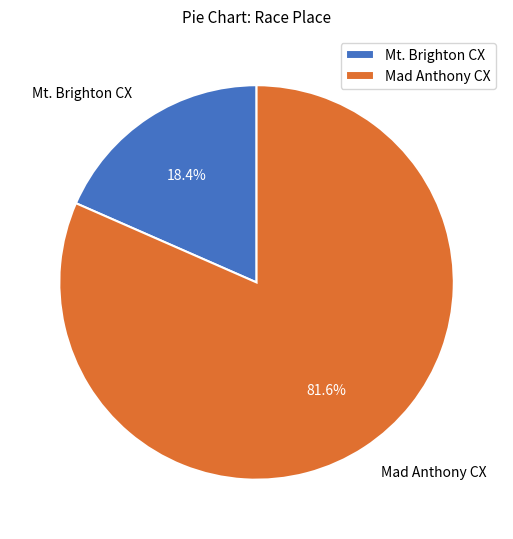

Combined, do Mt. Brighton CX and Mad Anthony CX account for over 50%?

Yes